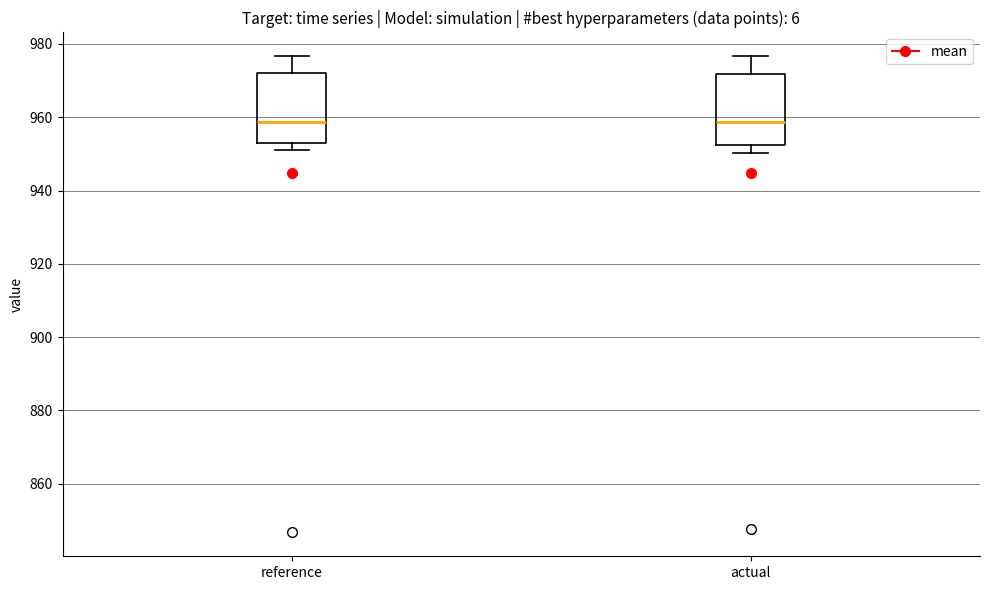

Reading left to right, read every box against the y-axis: the position of its median line, the range the box covers, and the ends of its whiskers. The values are not printed on the chart, so give them approximately, as read against the axis.

reference: median 958, box 952 to 972, whiskers 952 (just below the box's lower edge) to 976
actual: median 958, box 952 to 972, whiskers 950 to 976